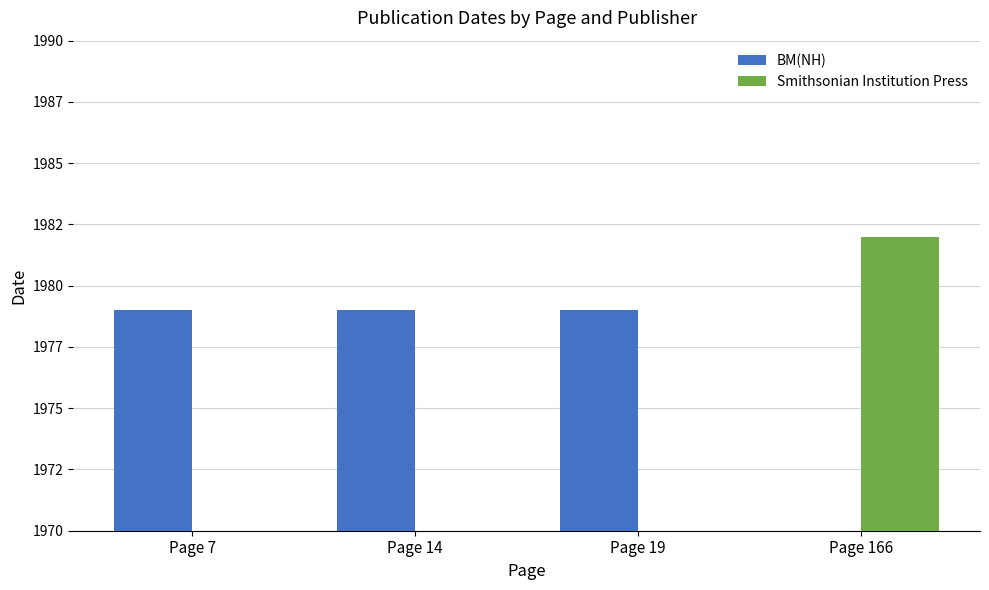

List the series in order of their peak value, highest first.

Smithsonian Institution Press, BM(NH)